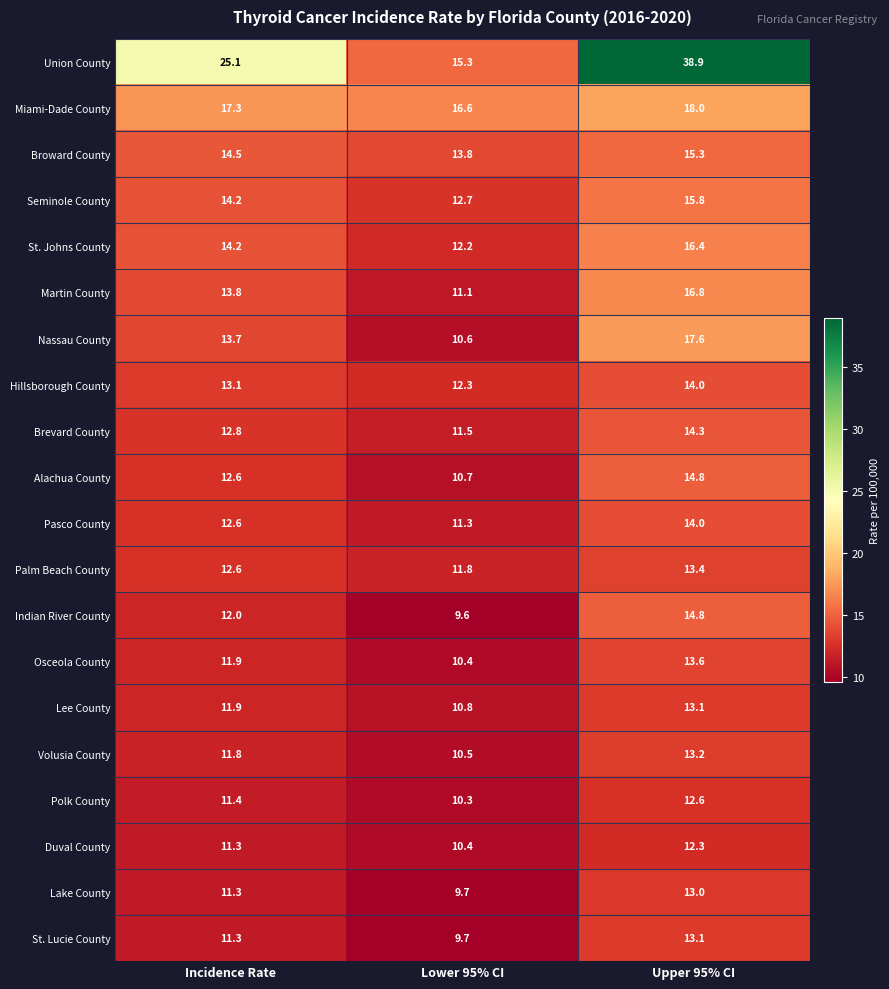

What is the difference between the maximum and second lowest values in the Volusia County series?

1.4